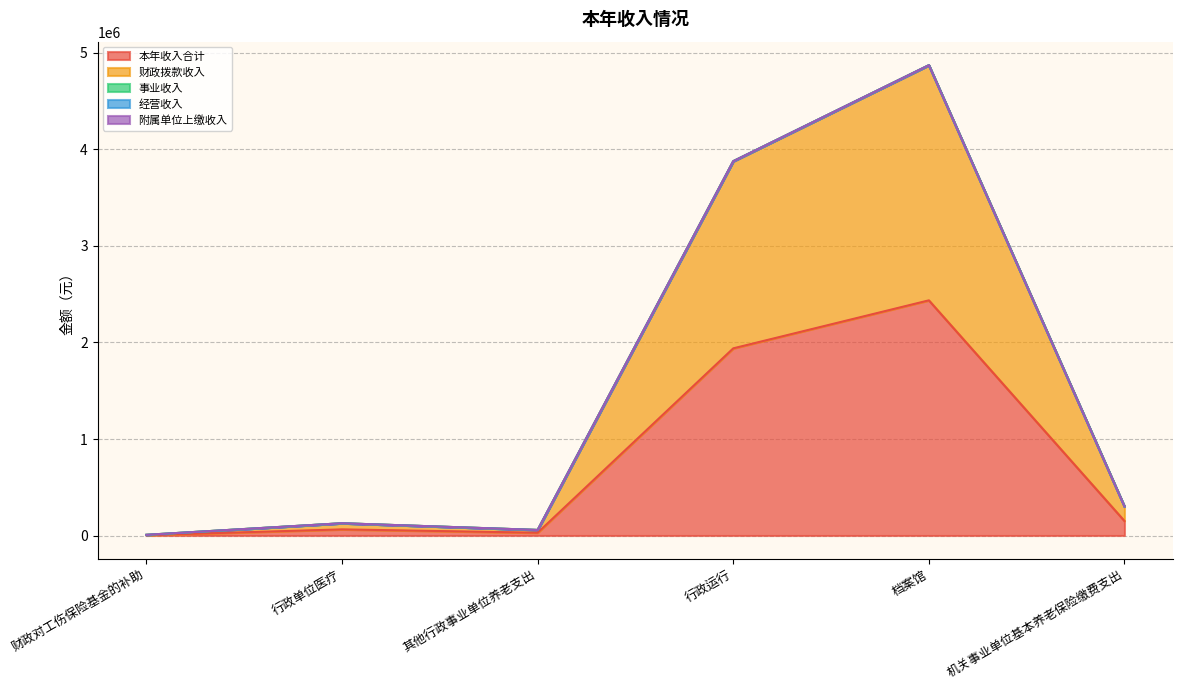

The value of 本年收入合计 at 行政单位医疗 is 63496.5. True or false?

True